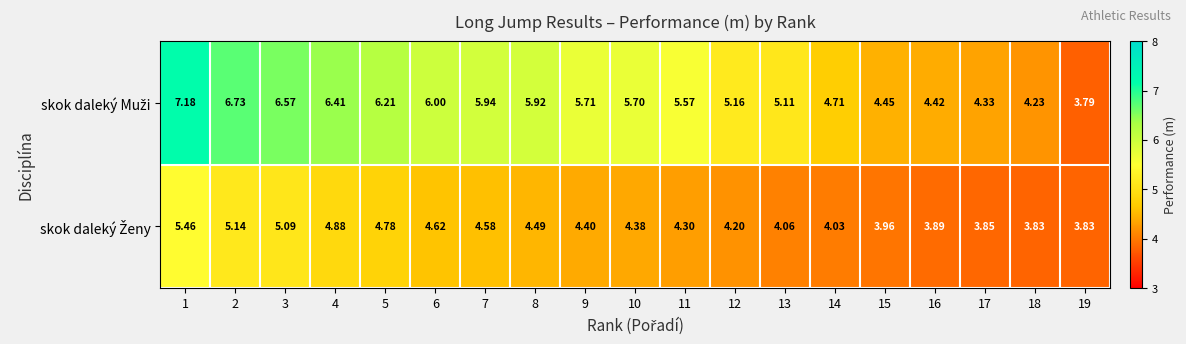

Which series has the largest total across all categories?

skok daleký Muži